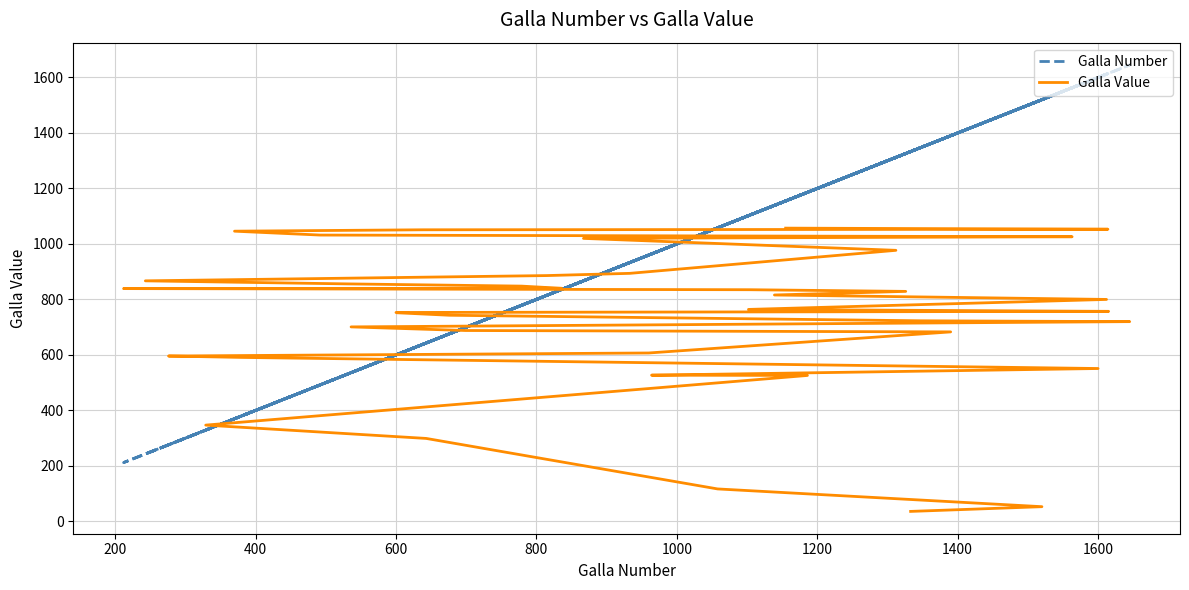

How many data points in Galla Number are above 960?

19